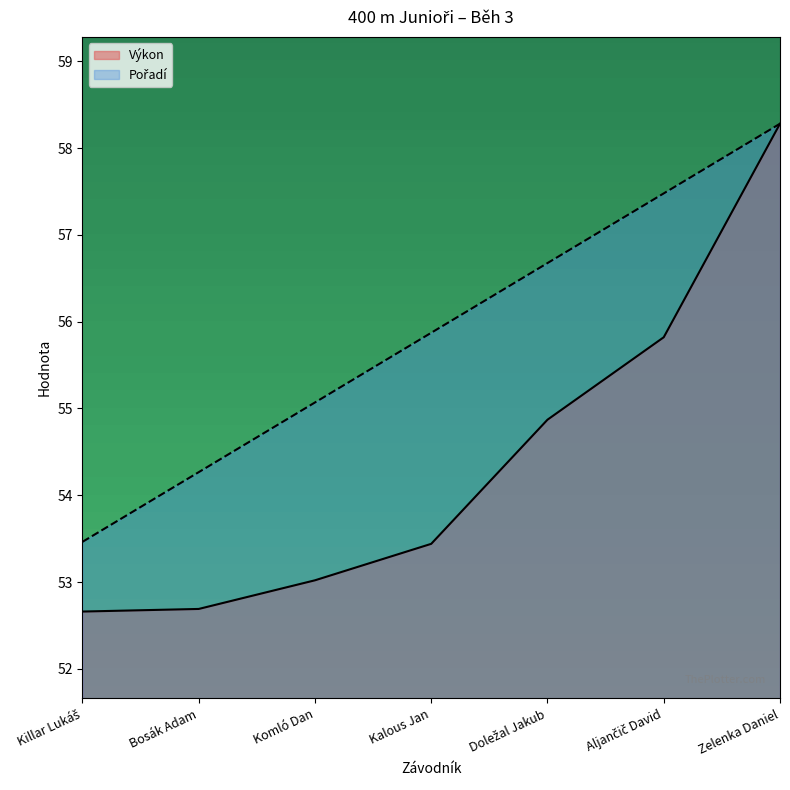

True or false: Pořadí and Výkon intersect in this chart.

False